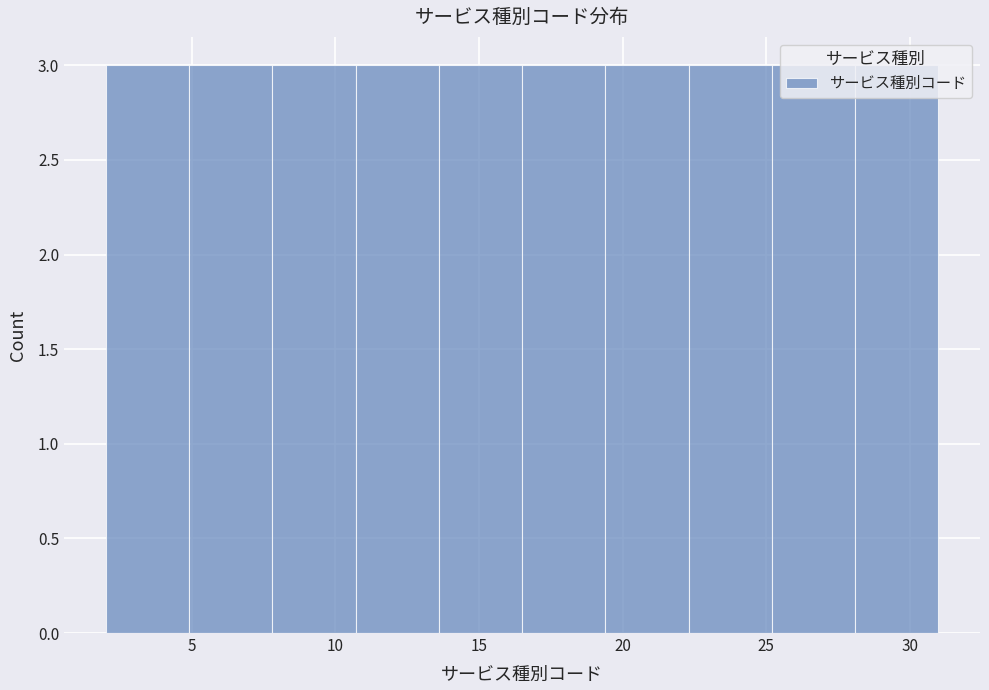

What is the height of the bar covering 22.3 to 25.2 on the x-axis? Neither the bar edges nor the heights are printed on the chart, so give them approximately, as read against the axes.

3